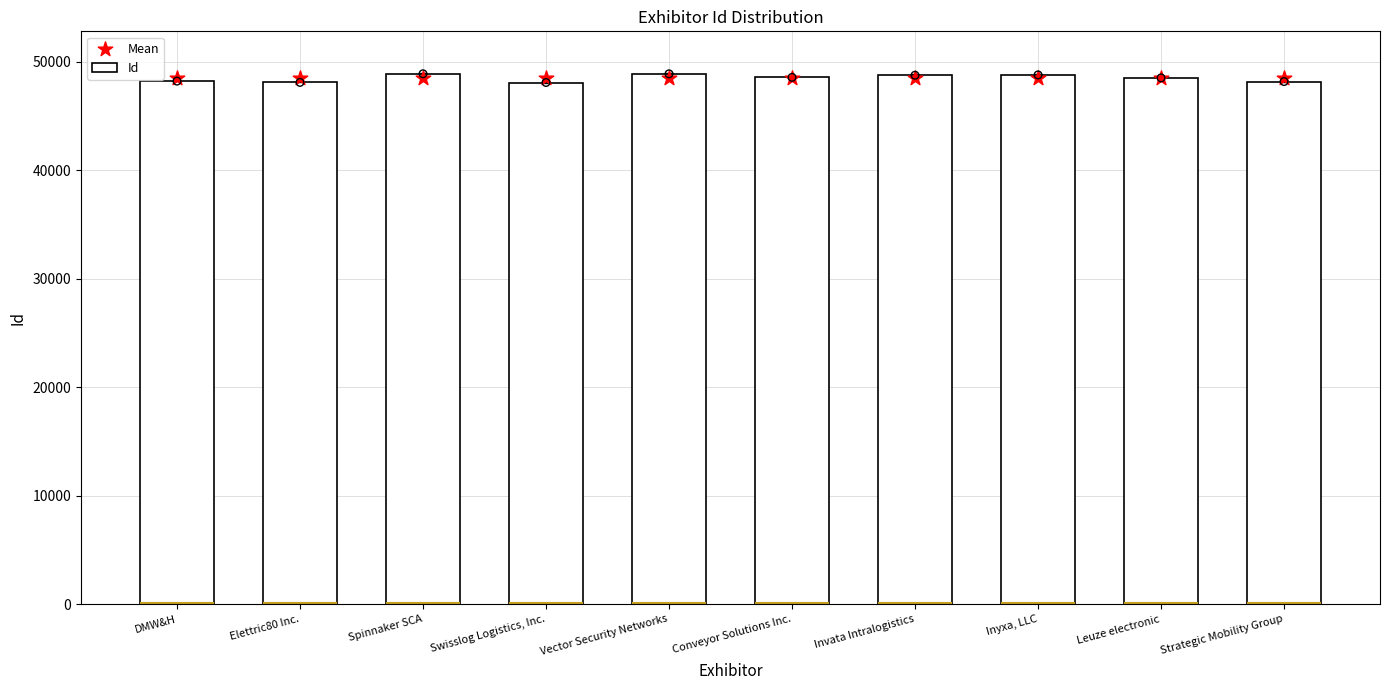

Is the value of Mean at Strategic Mobility Group greater than the value of Id at Swisslog Logistics, Inc.?

Yes